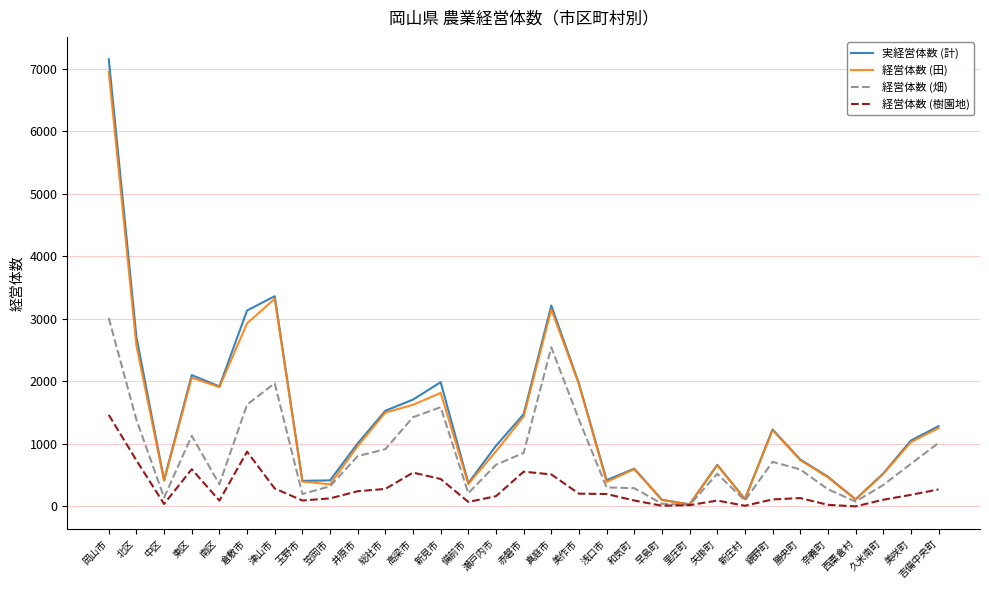

What is the difference between the 実経営体数 (計) values at 久米南町 and 笠岡市?

109